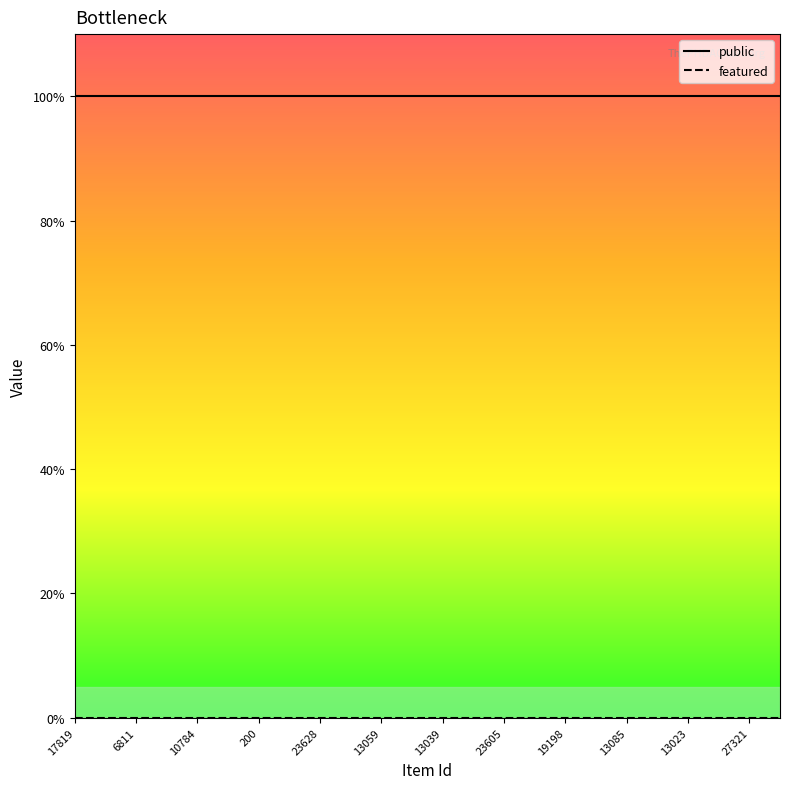

Does the chart have visible grid lines?

No